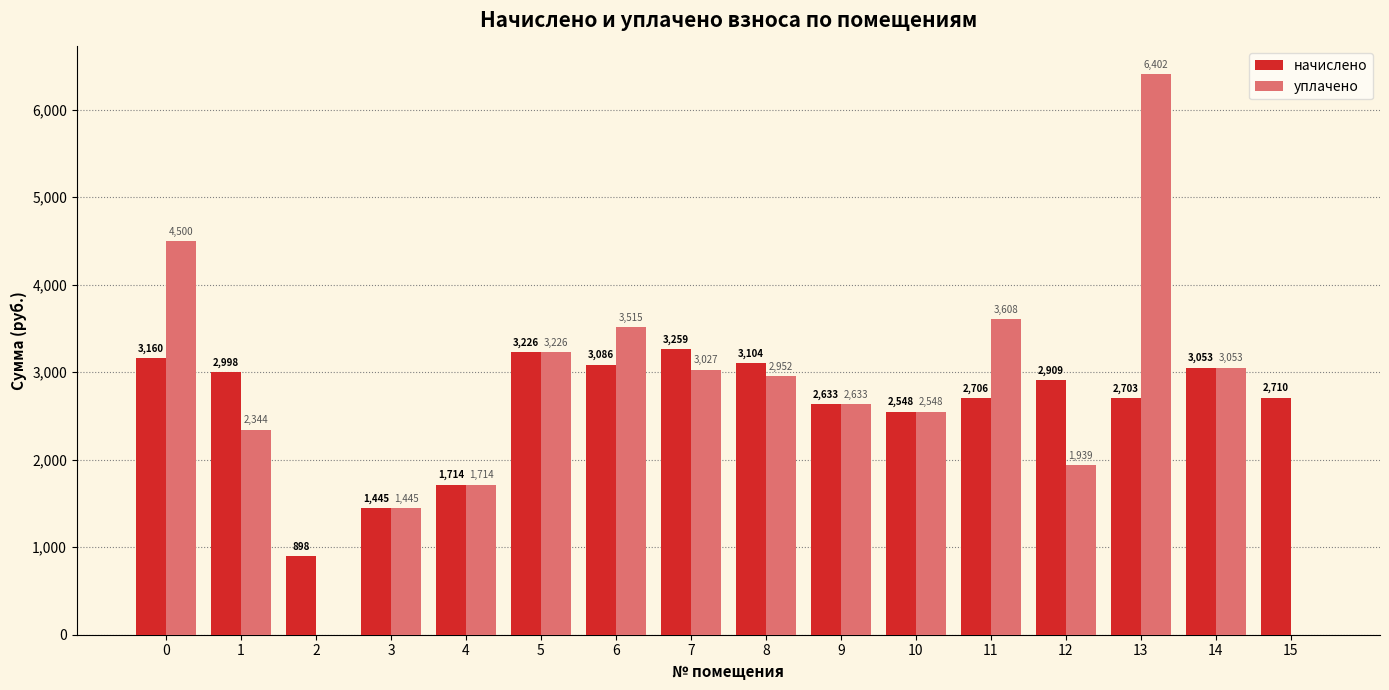

Which series has the largest total across all categories?

уплачено